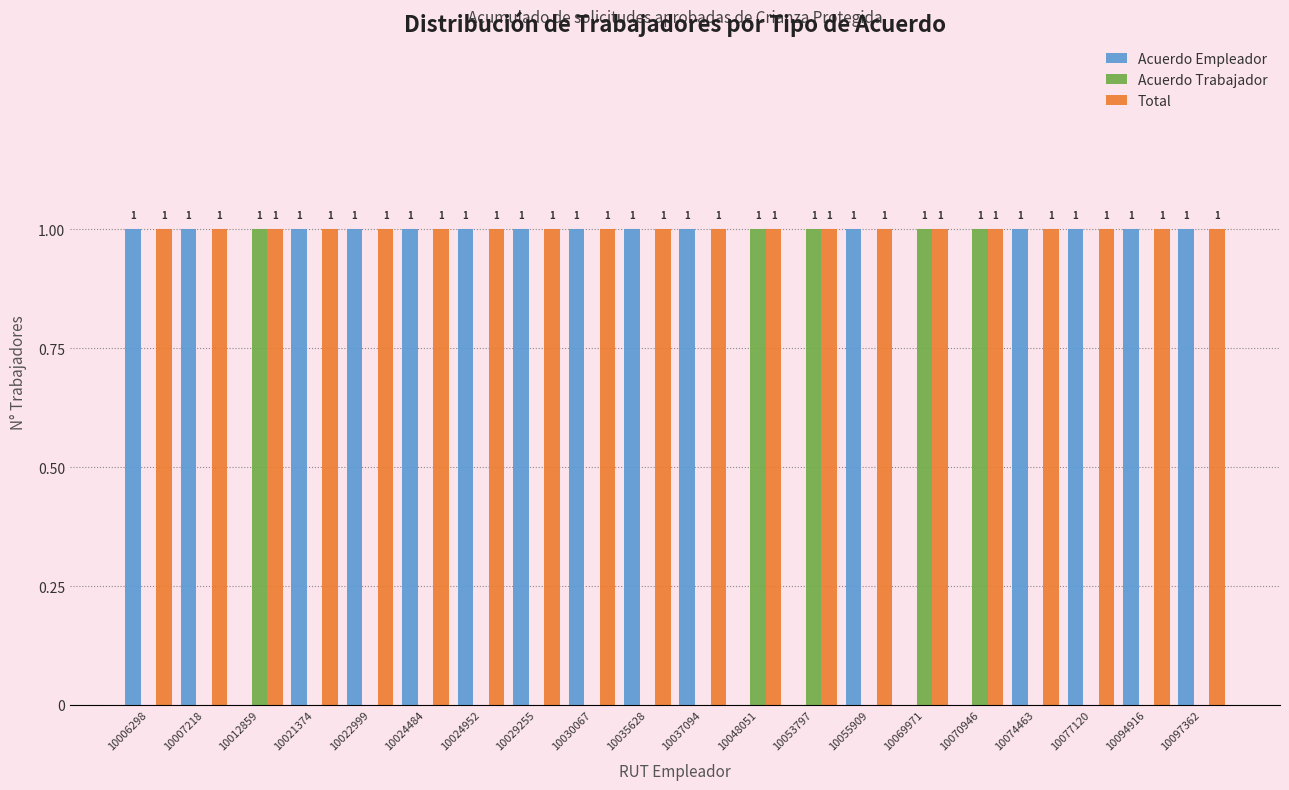

Is the value of Acuerdo Trabajador at 10035628 greater than the value of Total at 10029255?

No